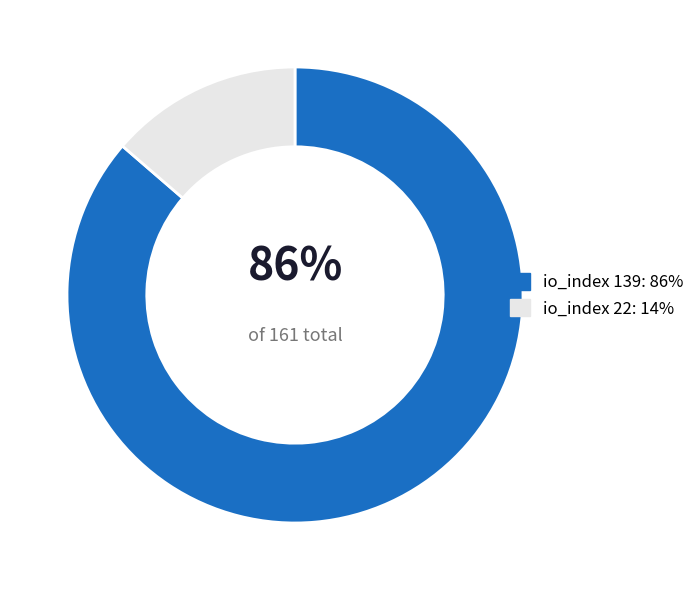

Count the number of slices in the pie.

2